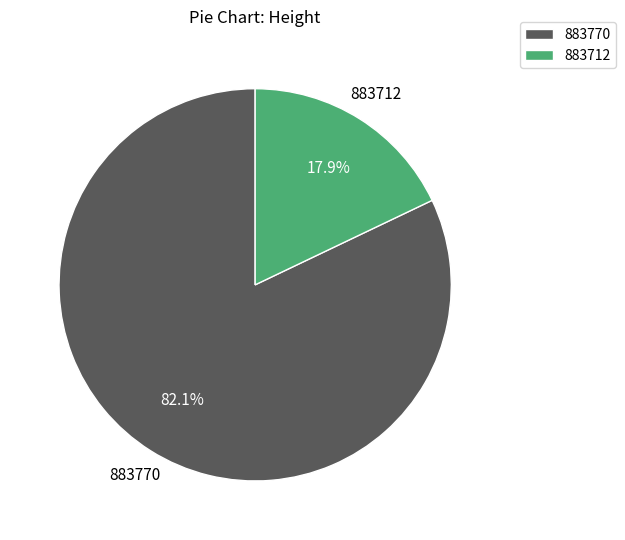

Is there any slice that represents more than half of the pie?

Yes